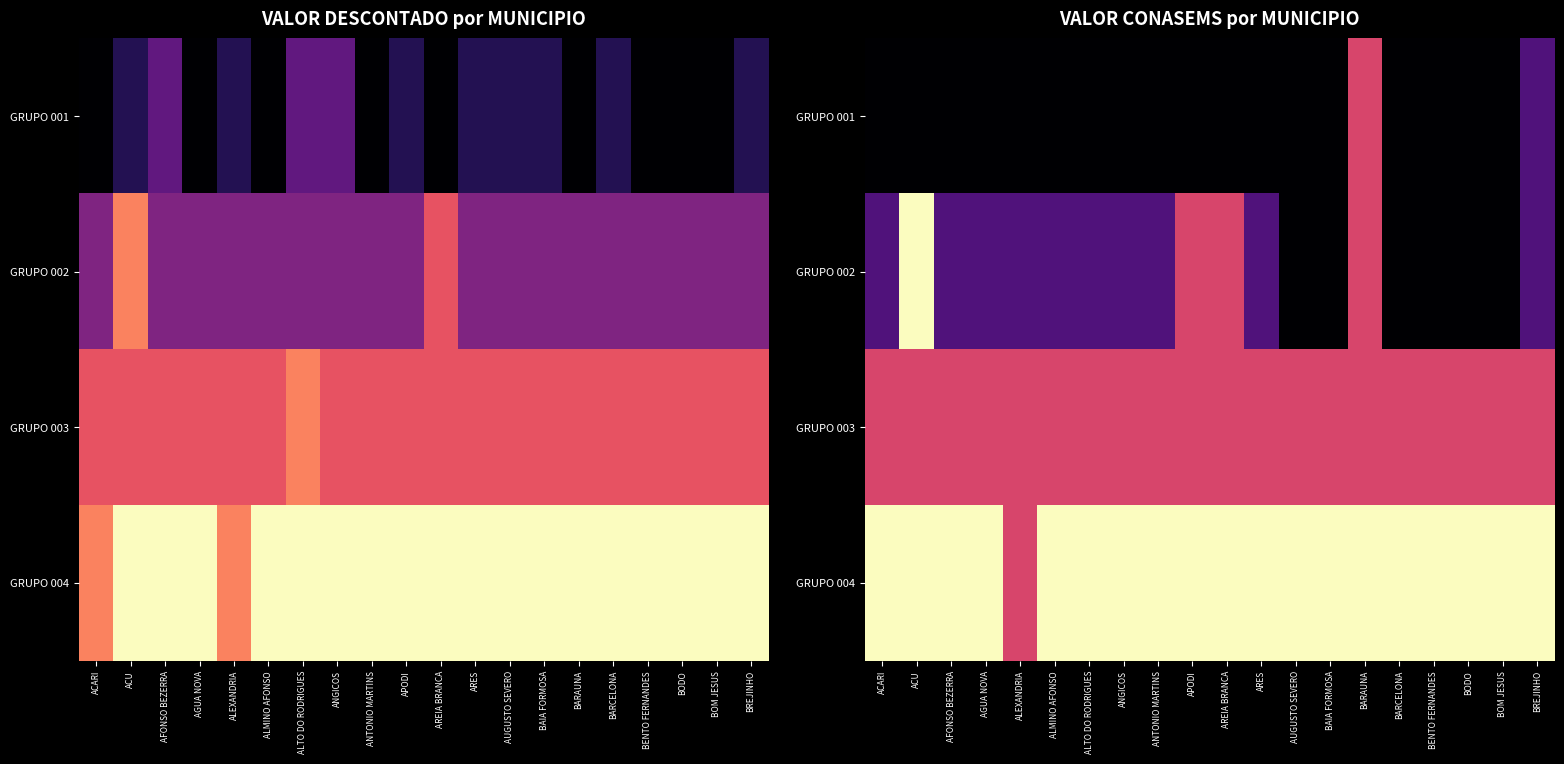

Rank the series by their maximum value, from highest to lowest.

GRUPO 002, GRUPO 004, GRUPO 001, GRUPO 003